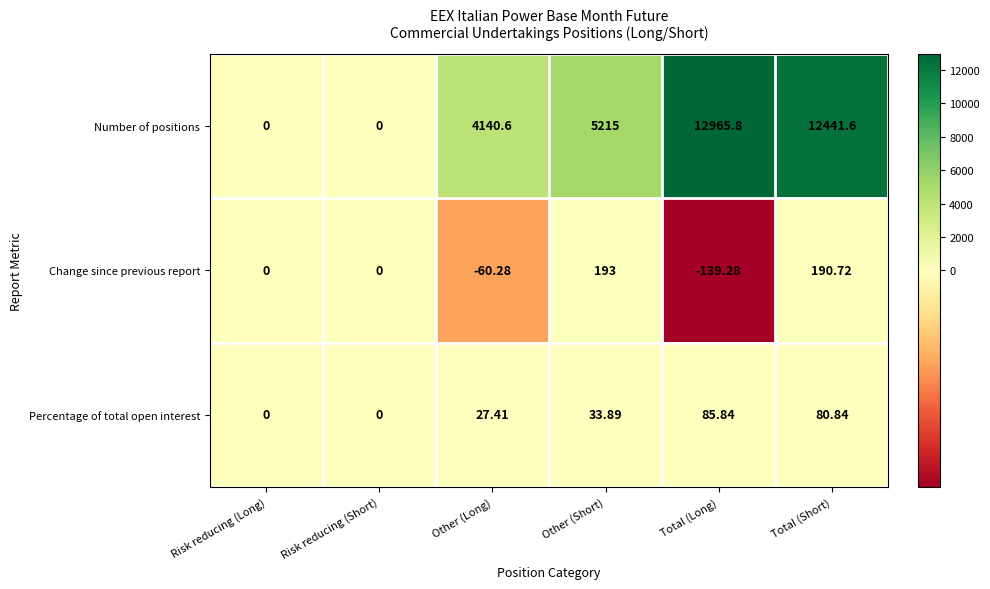

At which category is the sum across all series the highest?

Total (Long)